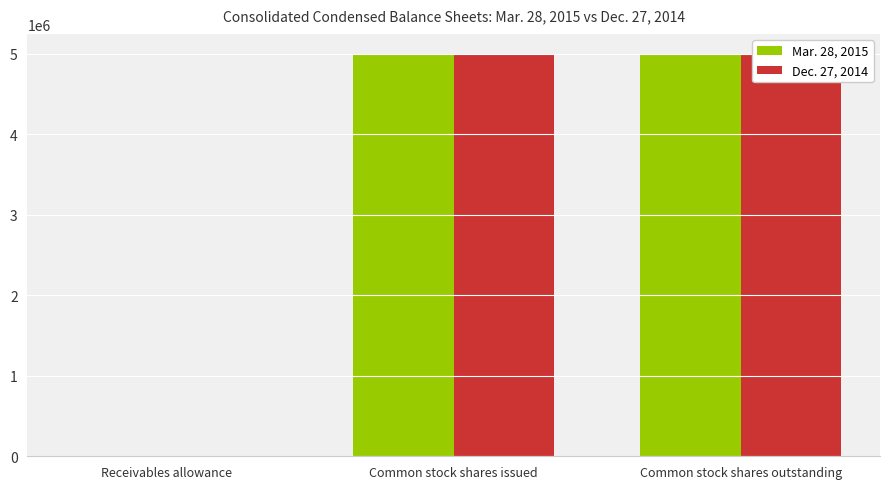

At how many categories does at least one series exceed 969733?

2